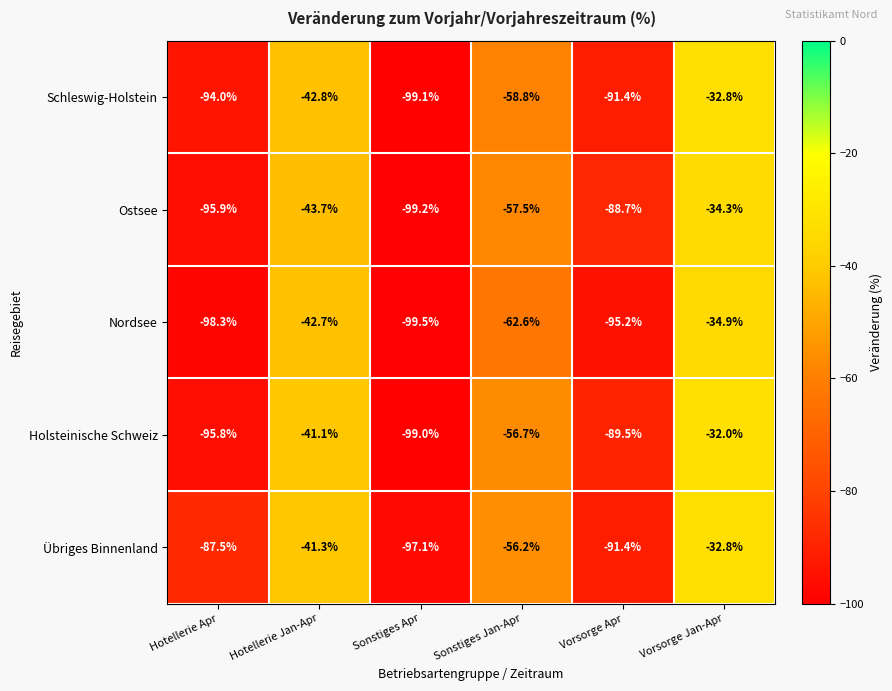

What is the sum of the Ostsee values at Hotellerie Apr and Vorsorge Jan-Apr?

-130.2